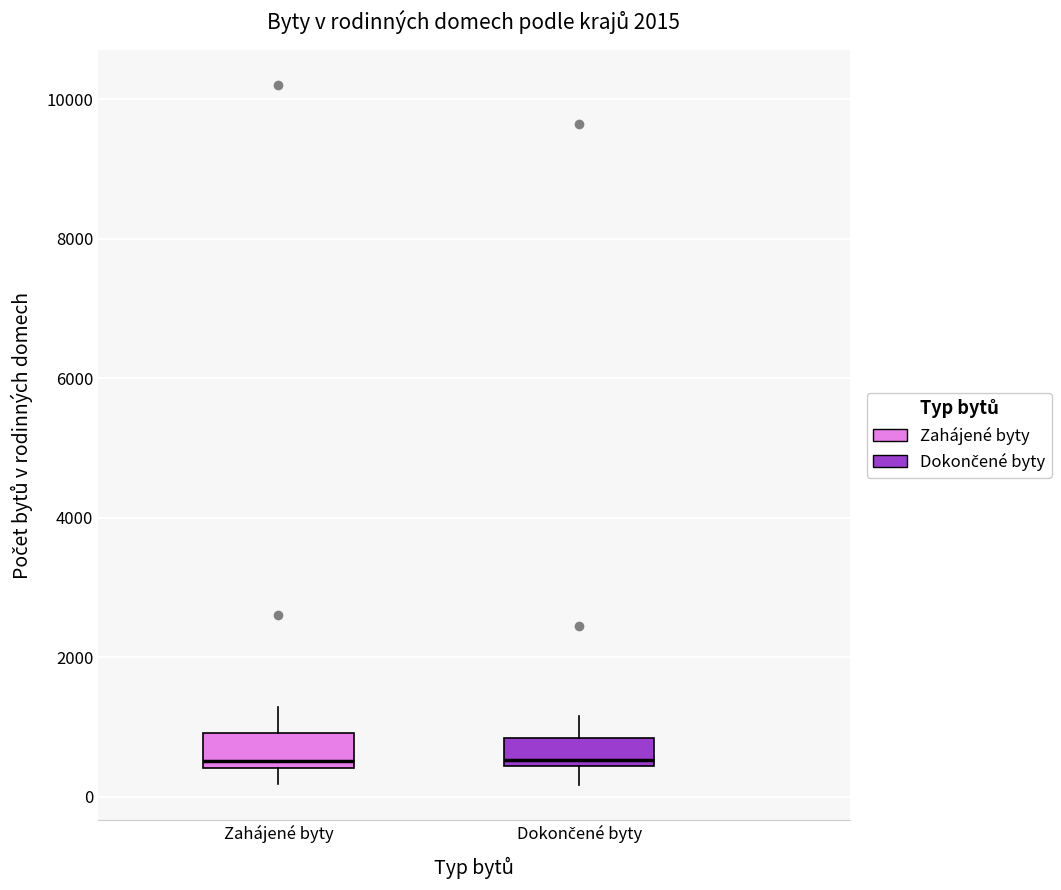

Reading left to right, read every box against the y-axis: the position of its median line, the range the box covers, and the ends of its whiskers. The values are not printed on the chart, so give them approximately, as read against the axis.

Zahájené byty: median 600, box 400 to 1000, whiskers 200 to 1200
Dokončené byty: median 600, box 400 to 800, whiskers 200 to 1200